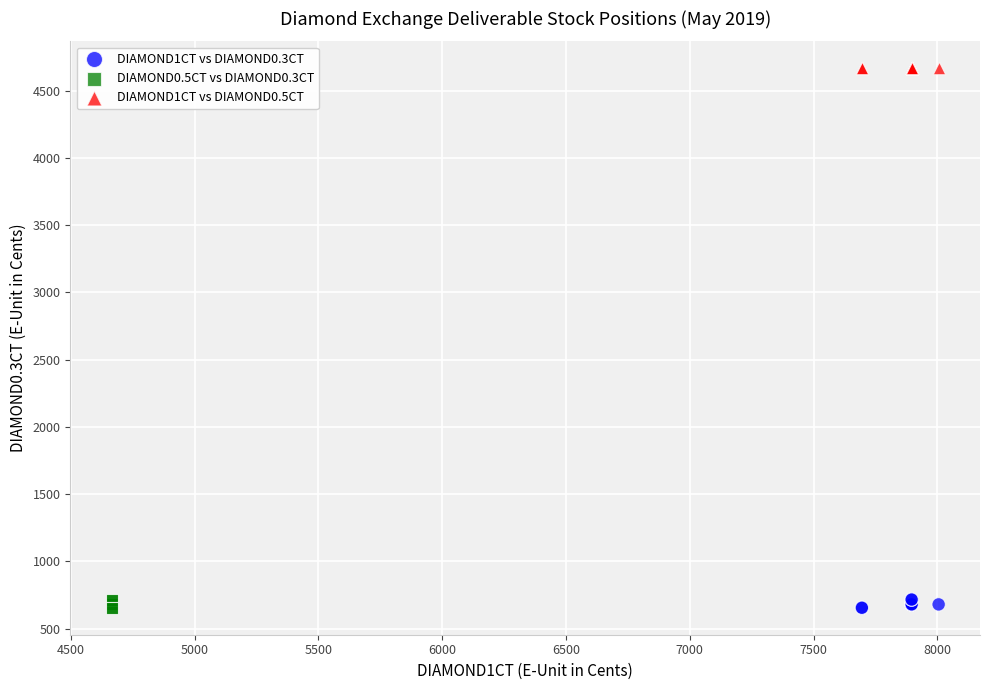

Which series contains the highest Y value?

DIAMOND1CT vs DIAMOND0.5CT